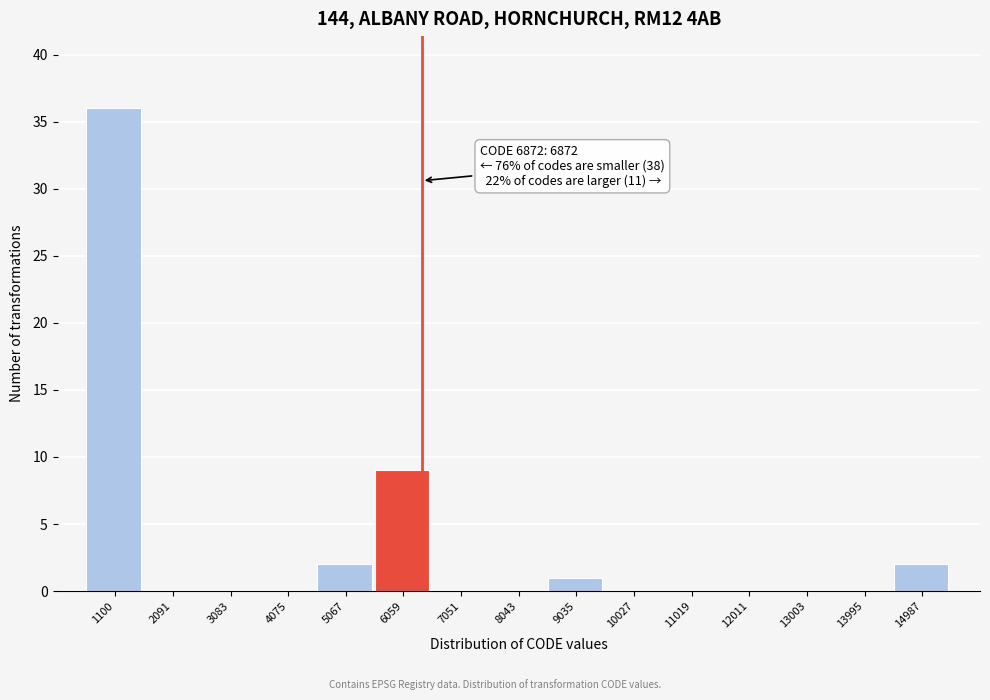

Reading left to right, list all the values displayed in this chart.

1100=36	2091=0	3083=0	4075=0	5067=2	6059=9	7051=0	8043=0	9035=1	10027=0	11019=0	12011=0	13003=0	13995=0	14987=2